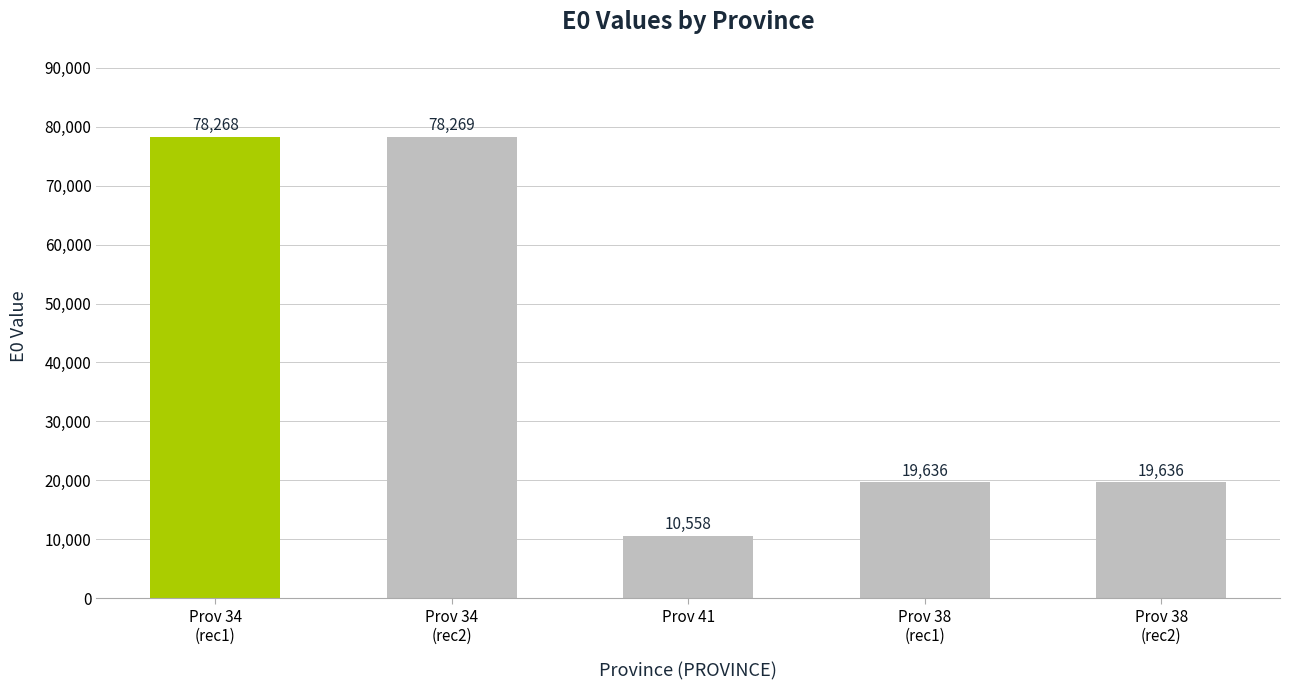

The chart shows a value of 16512 at Prov 41. True or false?

False